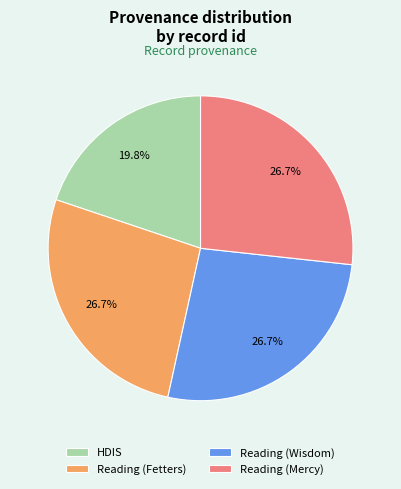

To the nearest percent, what is the combined percentage of Reading (Wisdom) and HDIS?

47%